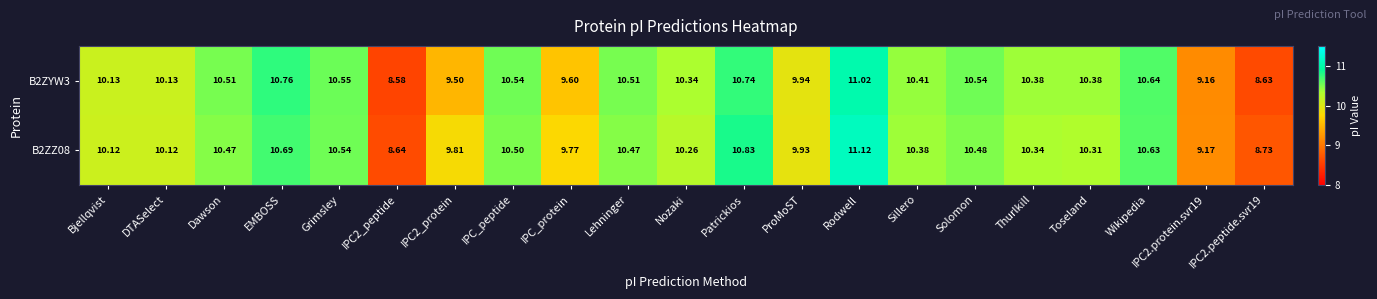

Where does the B2ZYW3 series first go above 10?

Bjellqvist